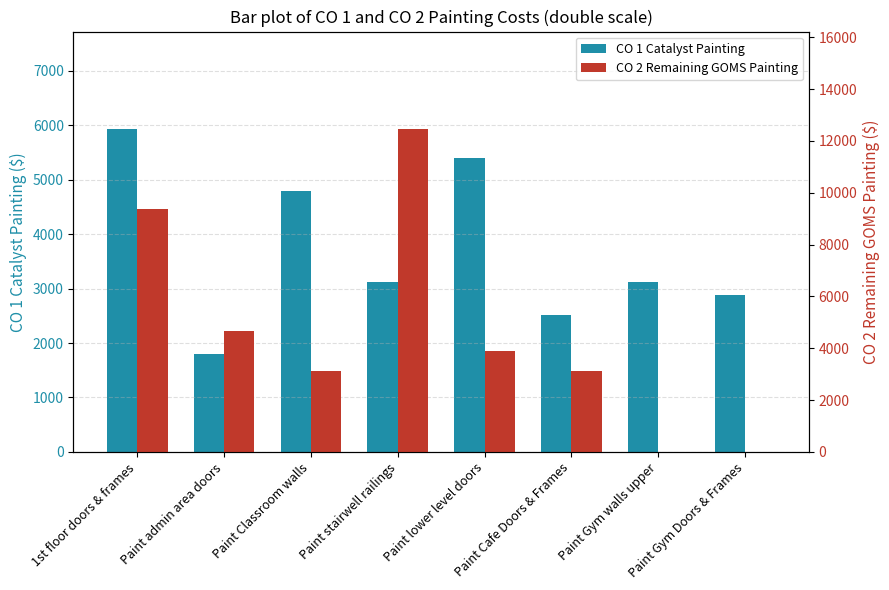

At Paint Gym Doors & Frames, list the series in order from largest to smallest.

CO 1 Catalyst Painting, CO 2 Remaining GOMS Painting